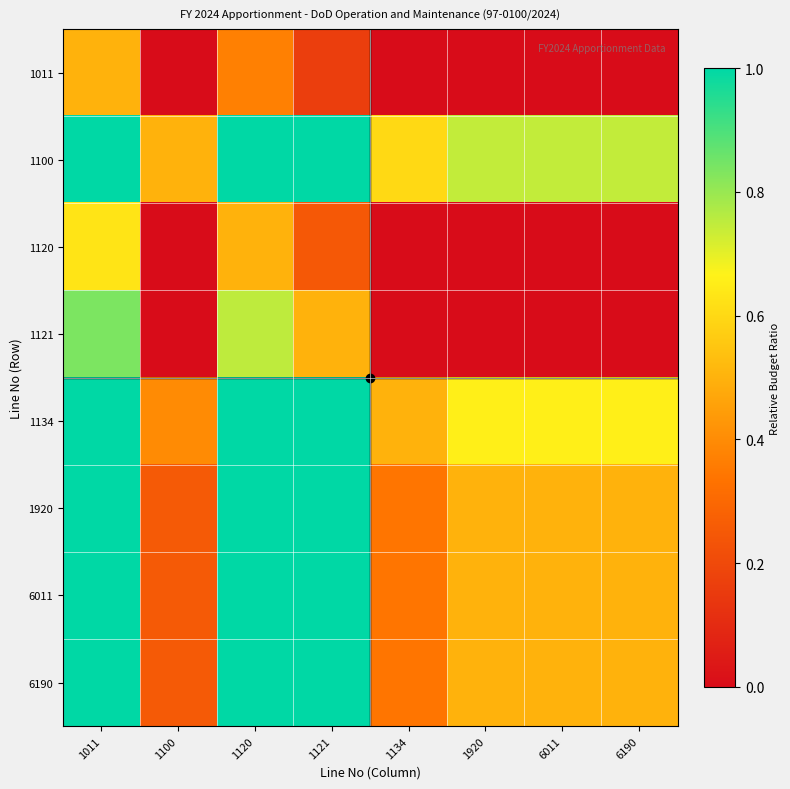

At 1134, list the series in order from smallest to largest.

1011, 1120, 1121, 1920, 6011, 6190, 1134, 1100